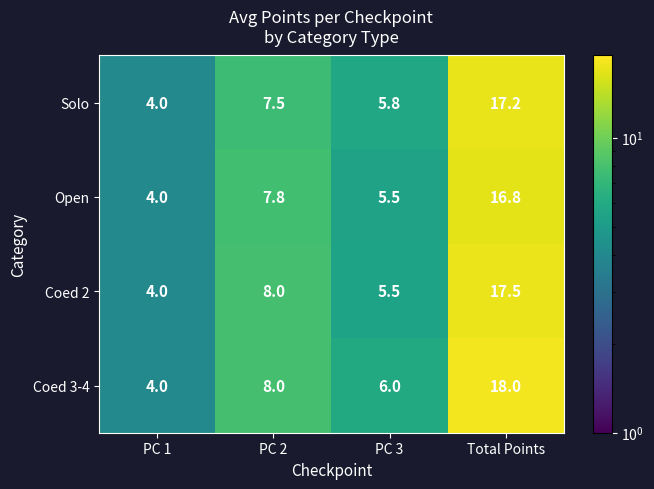

Is the value of Solo at PC 3 greater than the value of Open at PC 1?

Yes